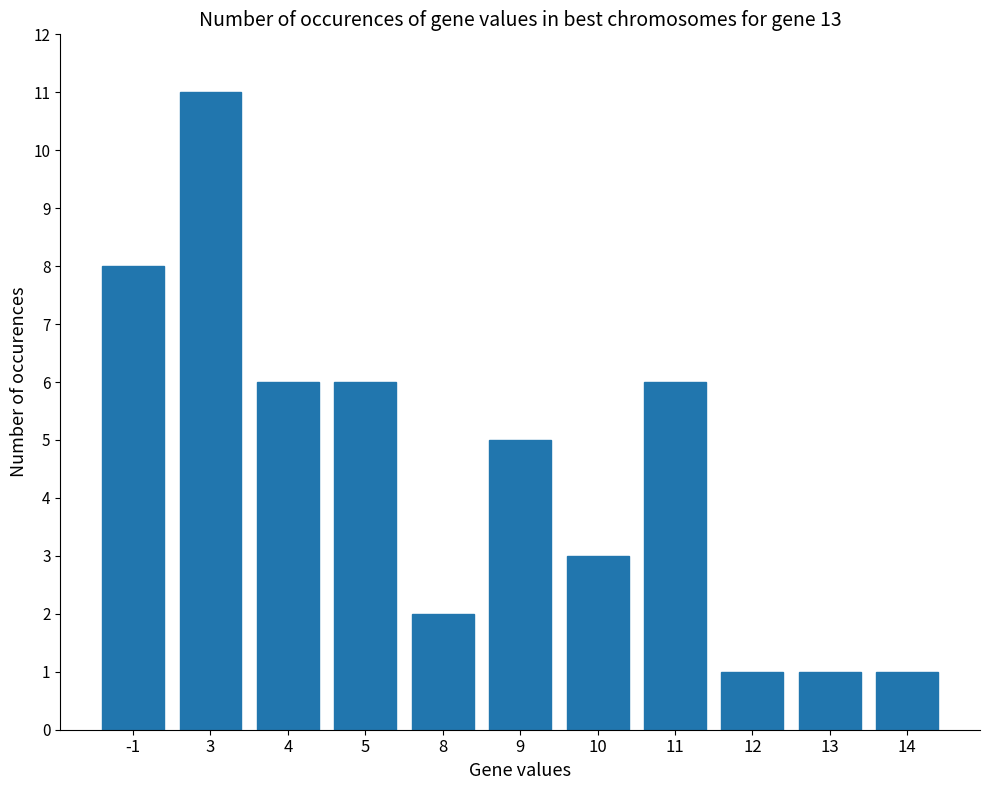

Is it true that the value at 13 is 0?

False